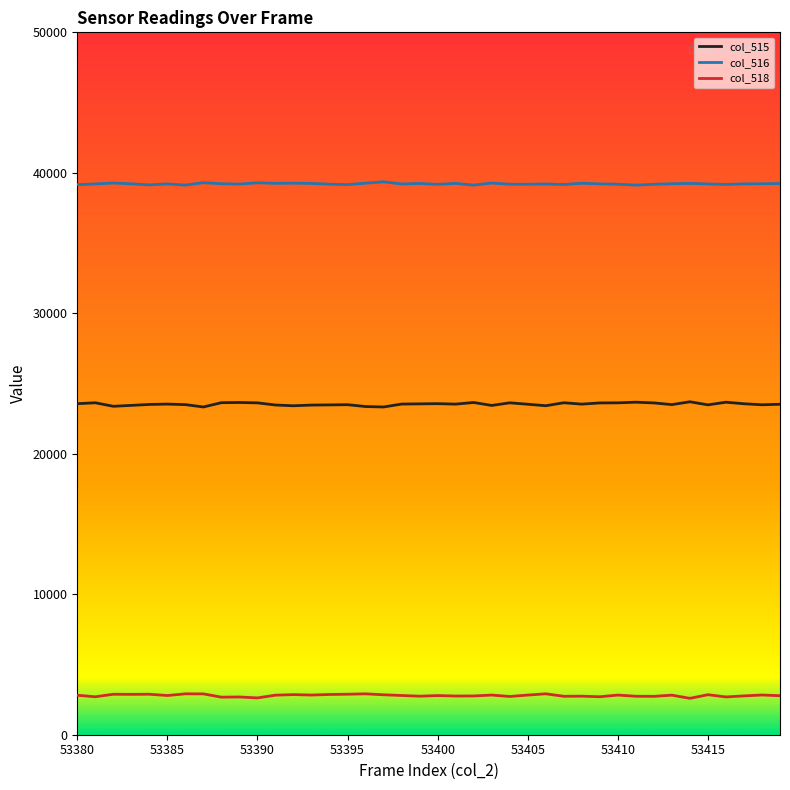

Rank the series by their average value, from lowest to highest.

col_518, col_515, col_516